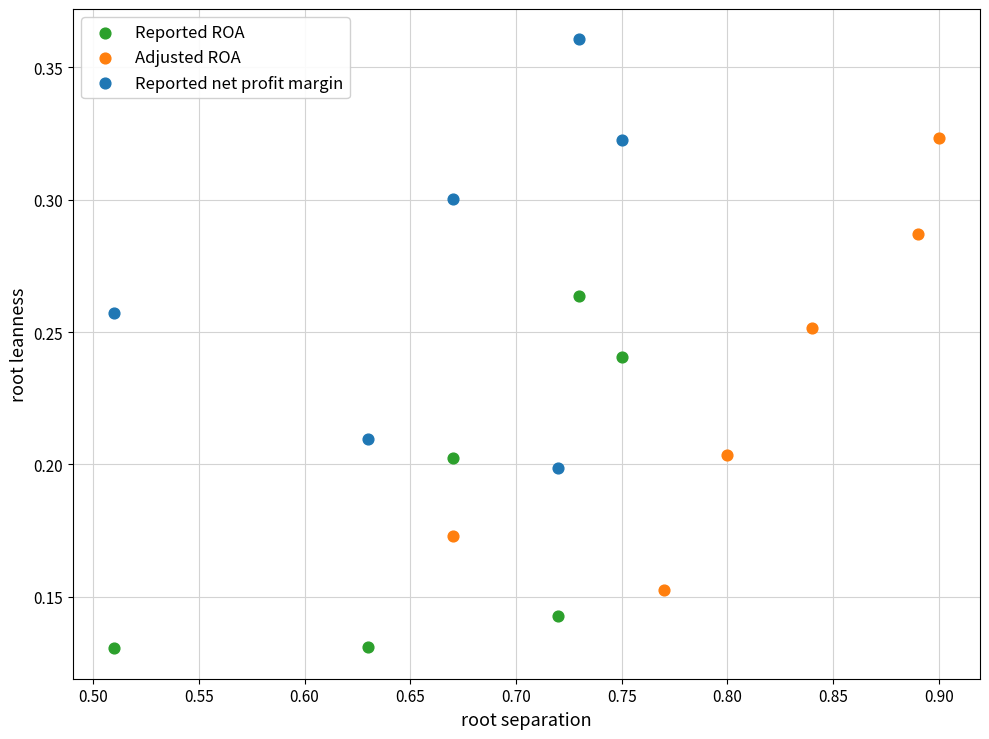

What are all the series names shown in the legend?

Reported ROA, Adjusted ROA, Reported net profit margin